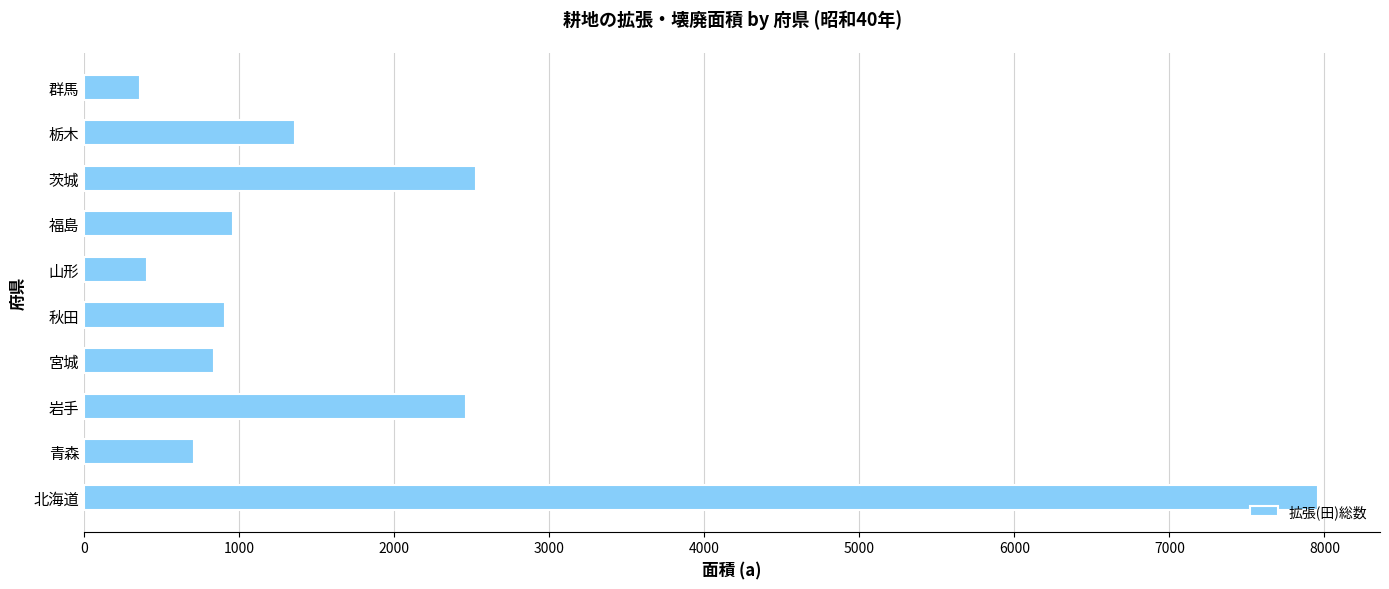

How many data points are less than 958?

5